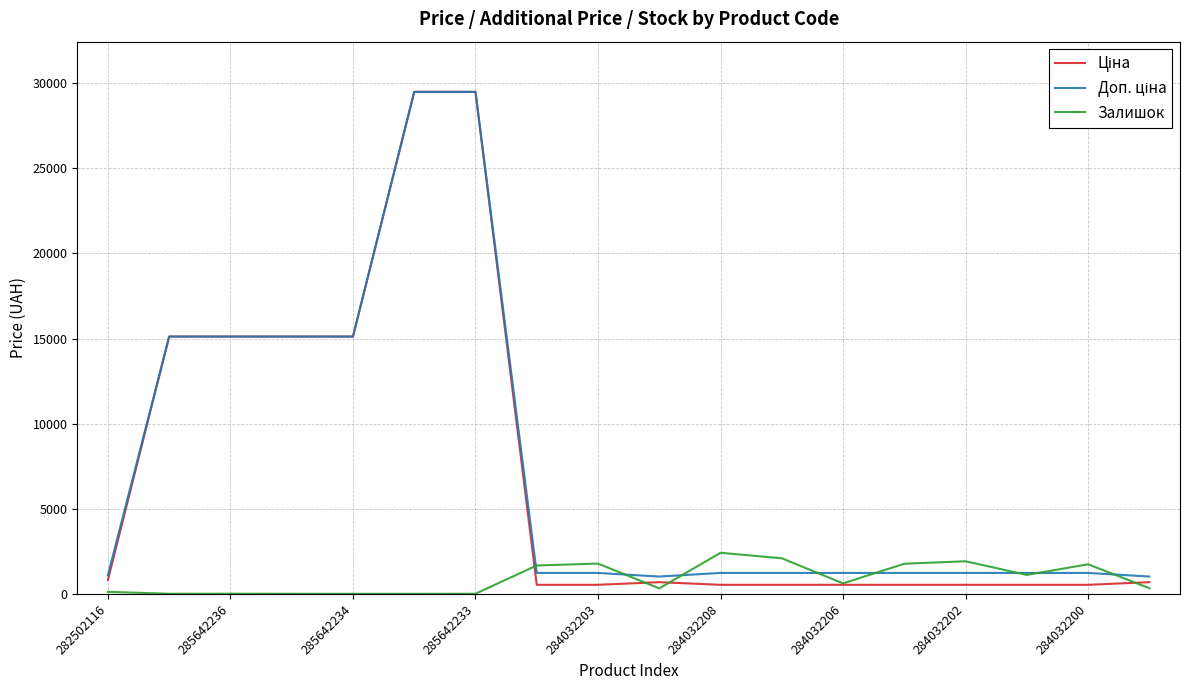

What is the difference between the second highest and second lowest values in the Залишок series?

2085.0